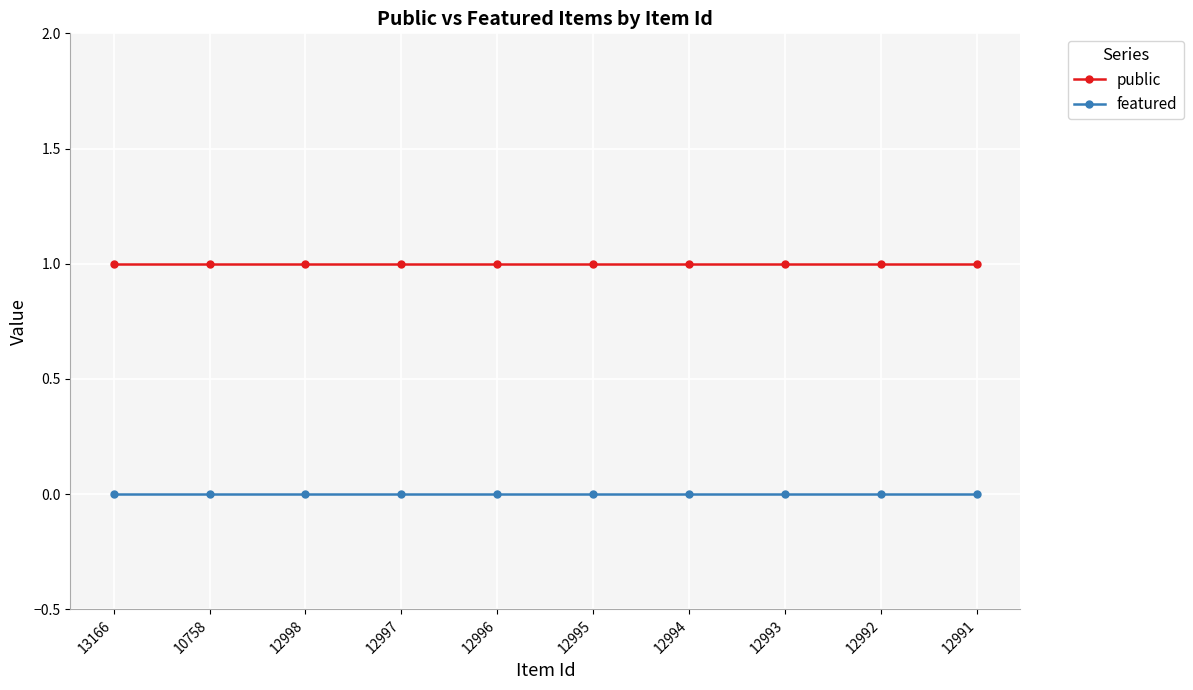

True or false: featured and public cross at least once.

False